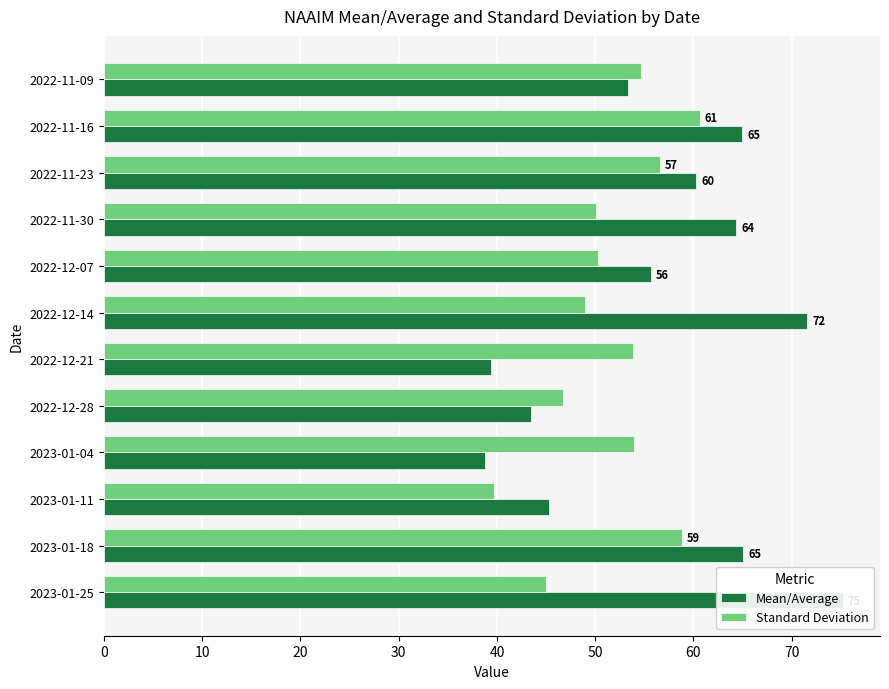

How many categories are shown in the chart?

12